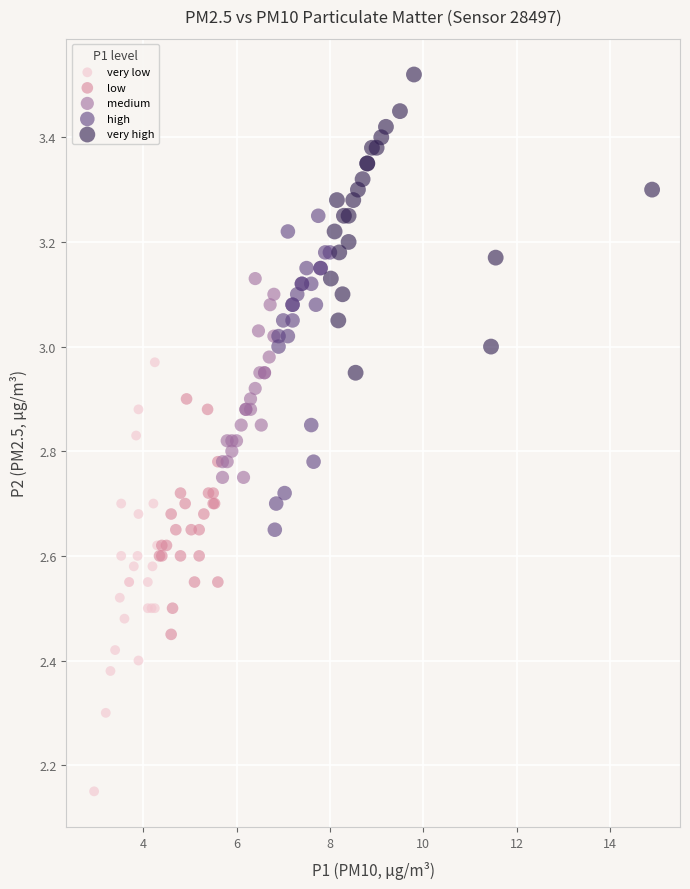

Which series has the largest Y range (max minus min)?

very low